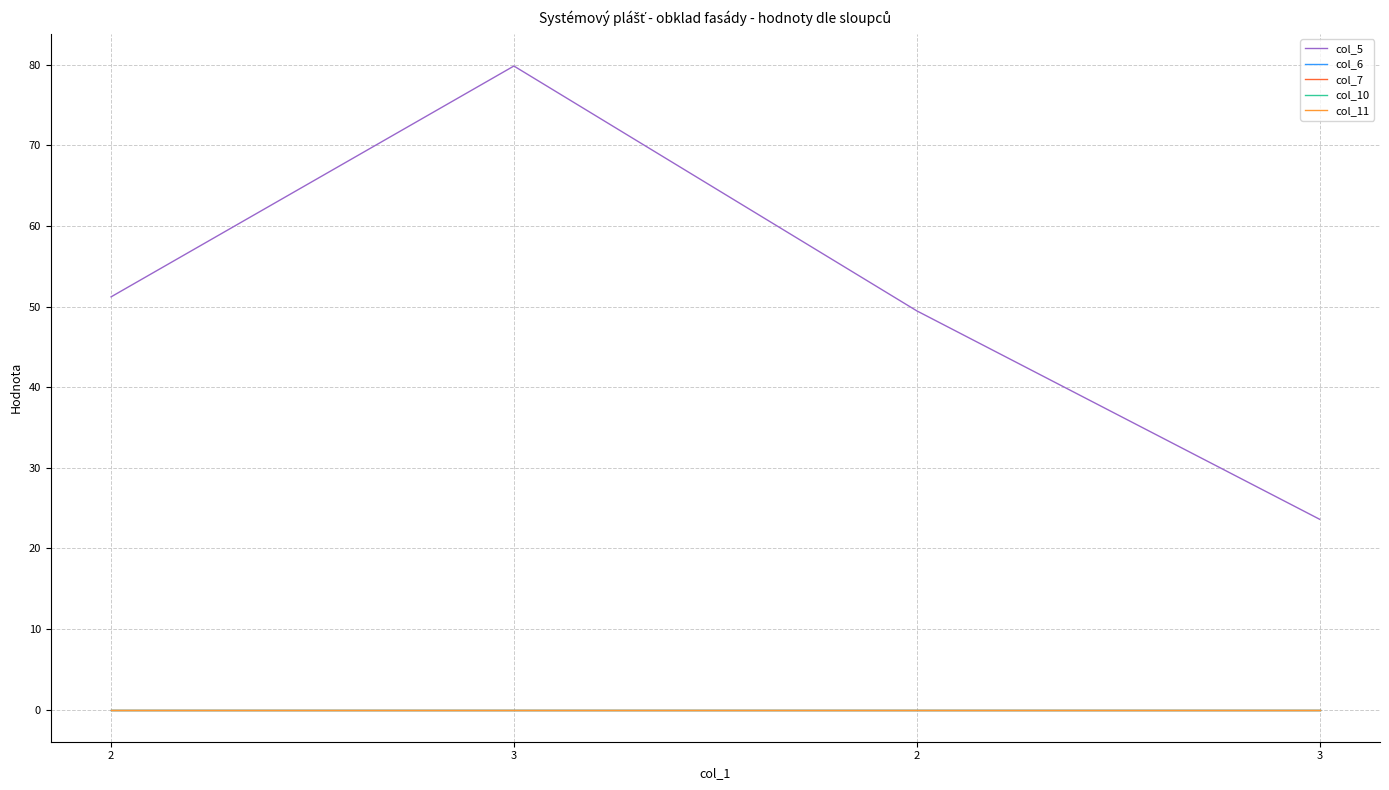

Does the chart have visible grid lines?

Yes